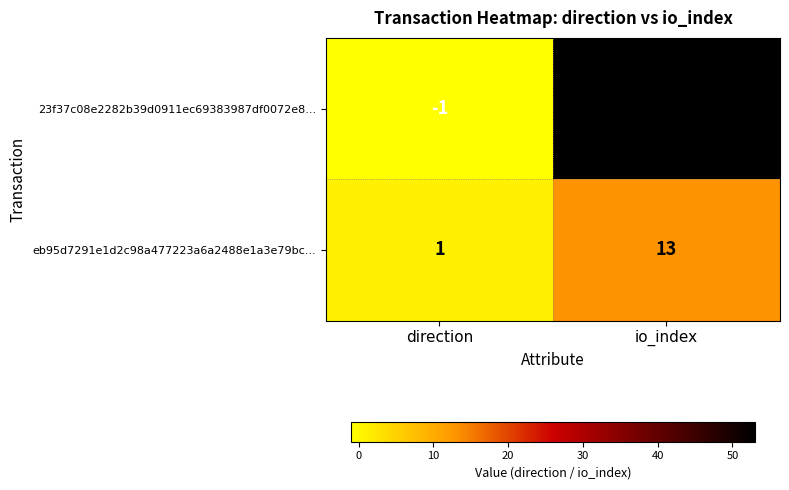

What is the sum of all 23f37c08e2282b39d0911ec69383987df0072e8... values?

52